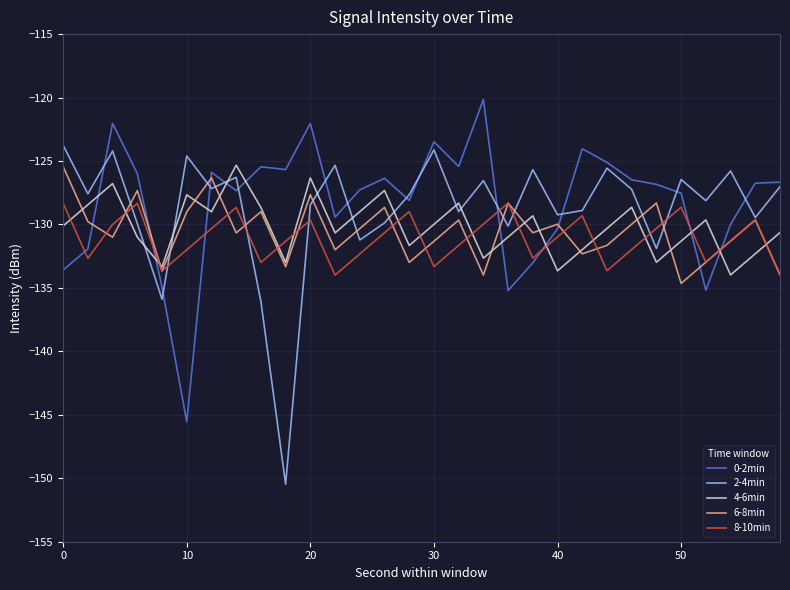

What is the minimum value shown in the chart?

-150.5